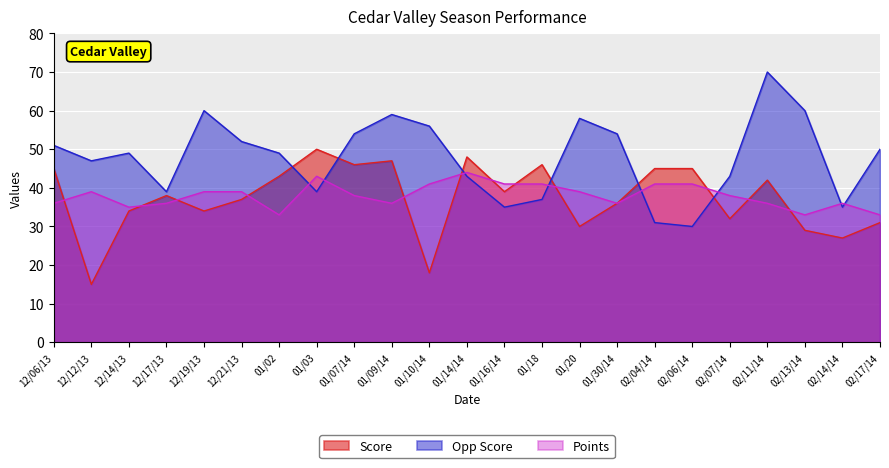

Between 01/03 and 01/30/14, which series saw the biggest shift?

Opp Score